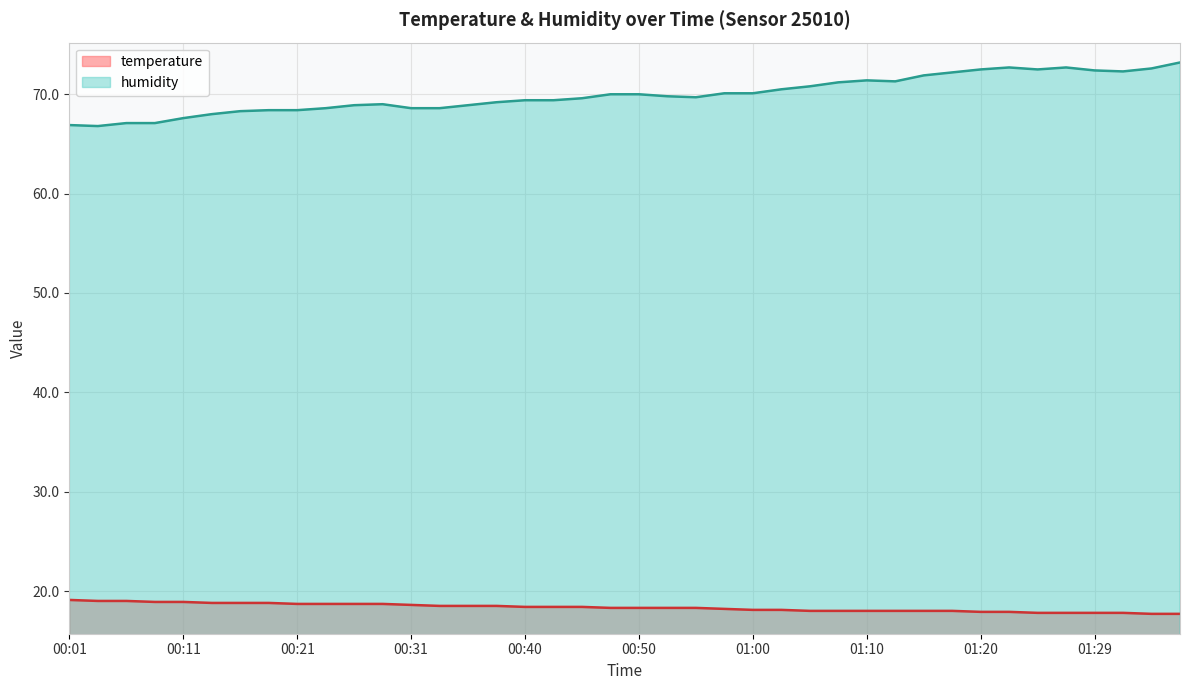

Rank the series at 00:04 from highest to lowest value.

humidity, temperature